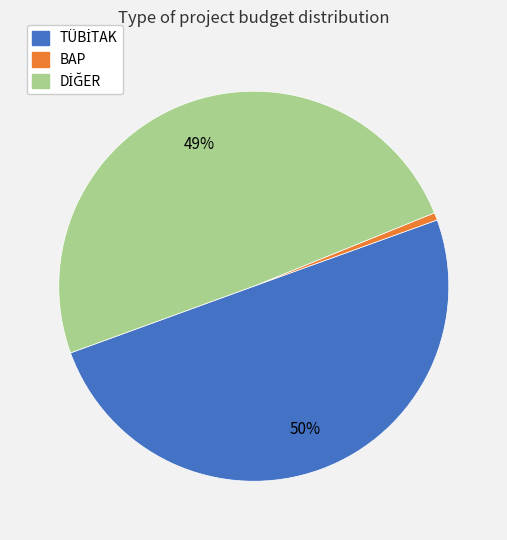

The BAP slice represents 11% of the pie. True or false?

False